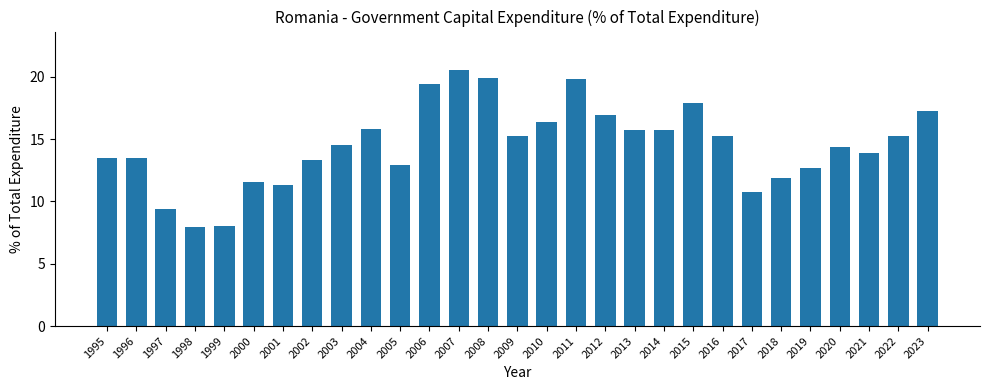

True or false: the data shows 23.0 at 2002.

False